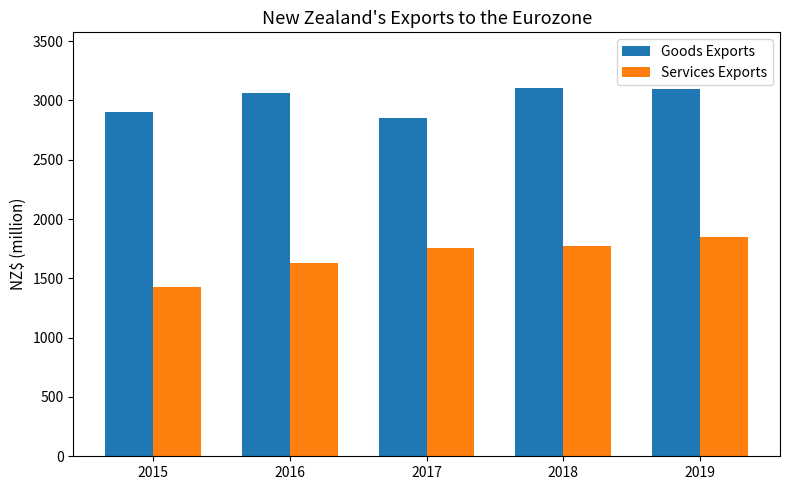

Which category has the lowest value across all series?

2015